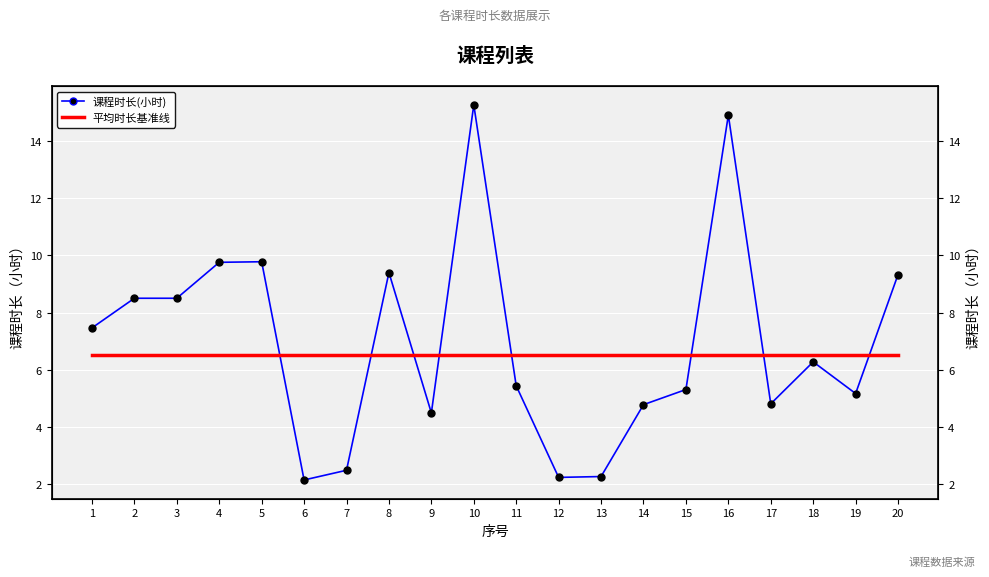

What is the value of the 平均时长基准线 point at the 4th from the left?

6.5